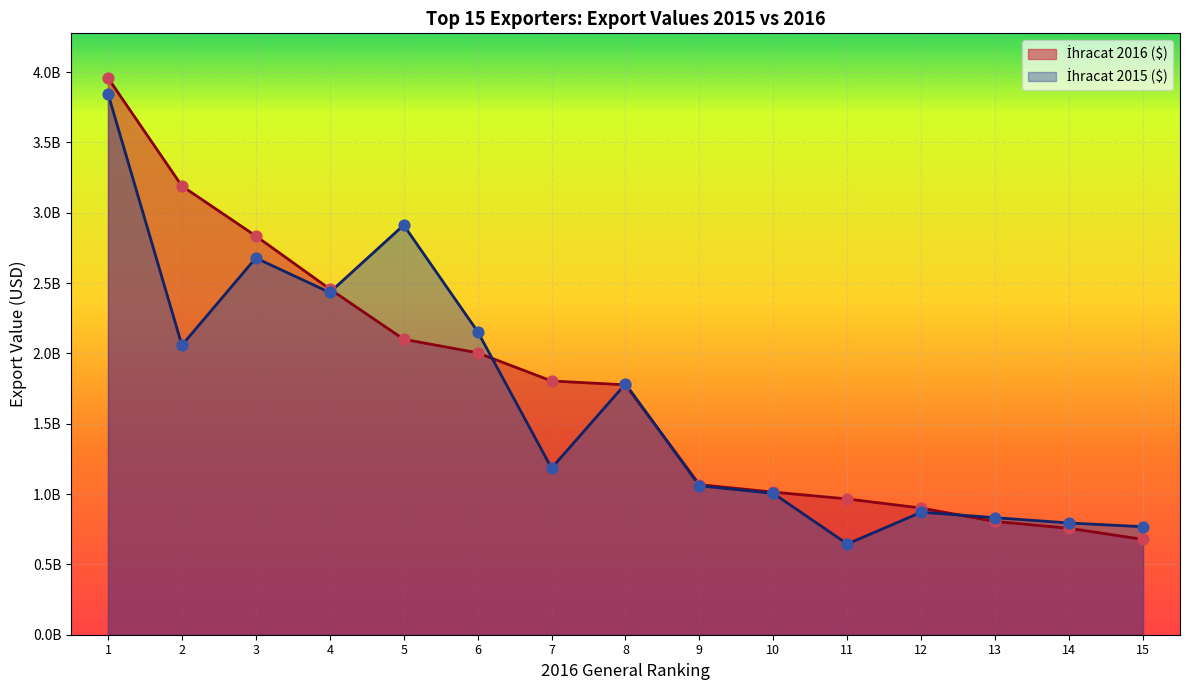

Which series contains the lowest Y value?

İhracat 2015 ($)